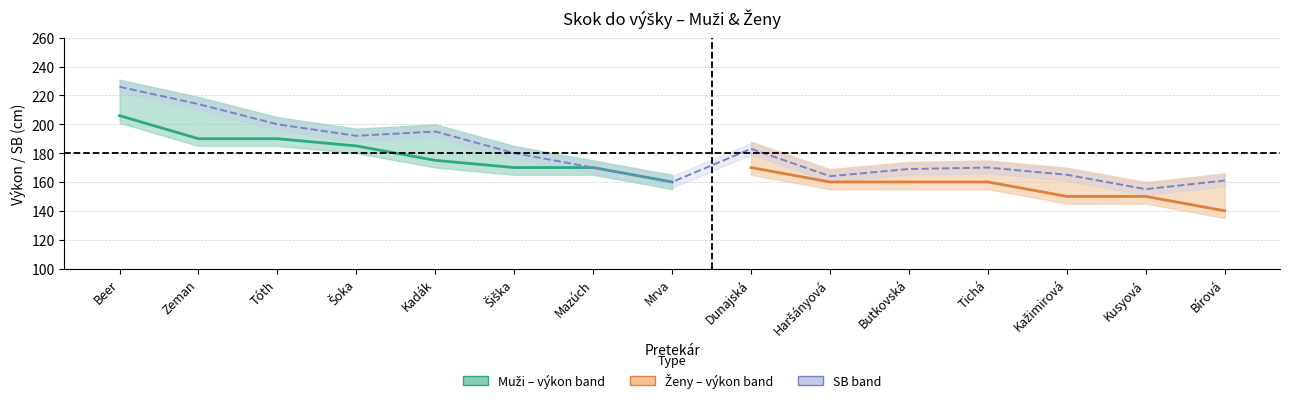

What is the label of the 5th point from the left?

Kadák